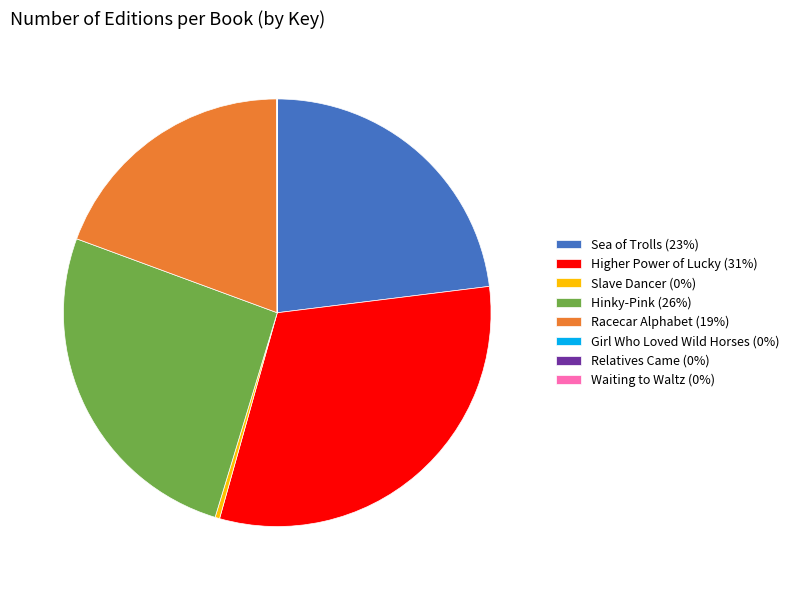

Between Racecar Alphabet (19%) and Sea of Trolls (23%), which is larger?

Sea of Trolls (23%)